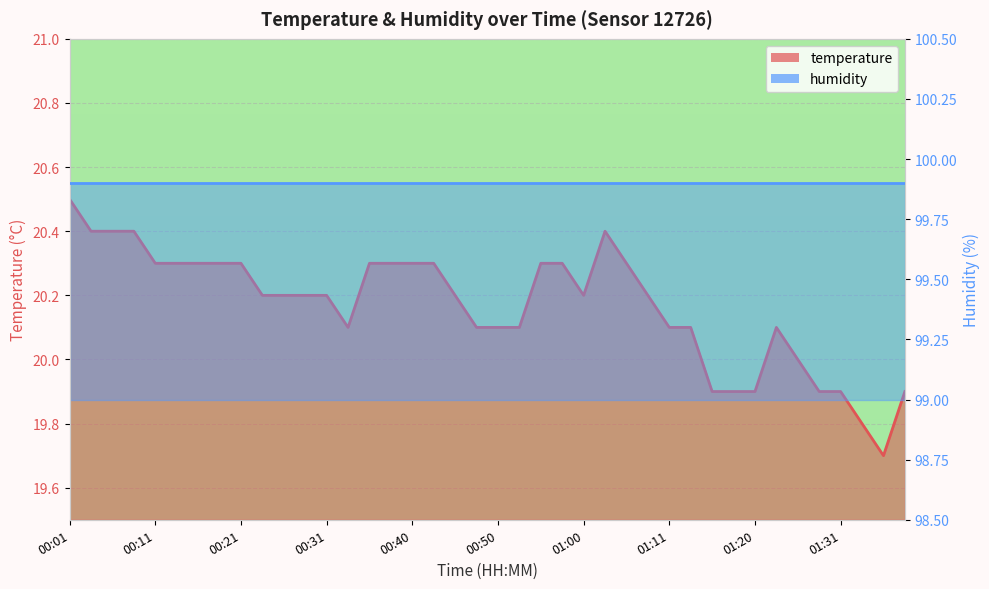

What is the label of the 16th point from the right?

01:00